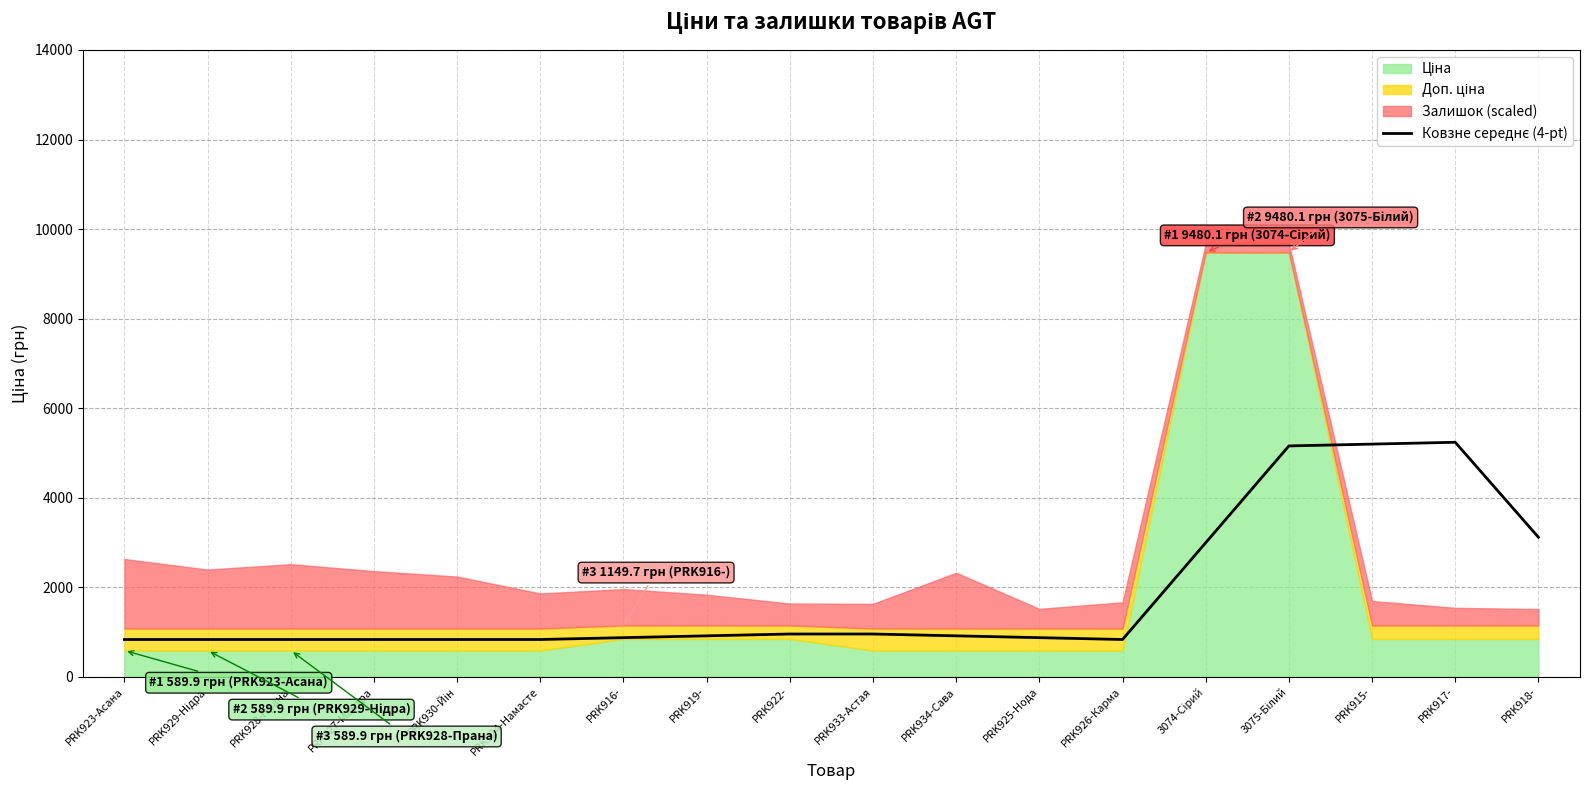

True or false: there are more than 1 points higher than both neighbors.

True